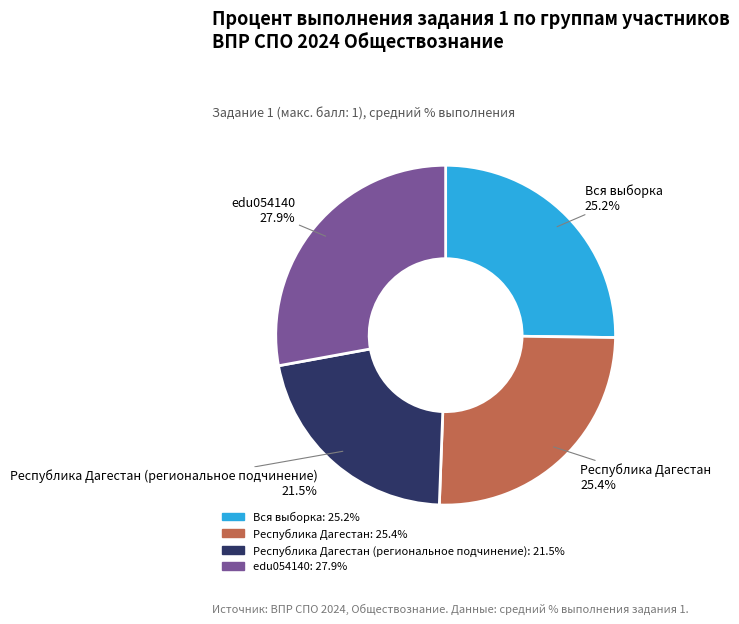

Is there any slice that represents more than half of the pie?

No